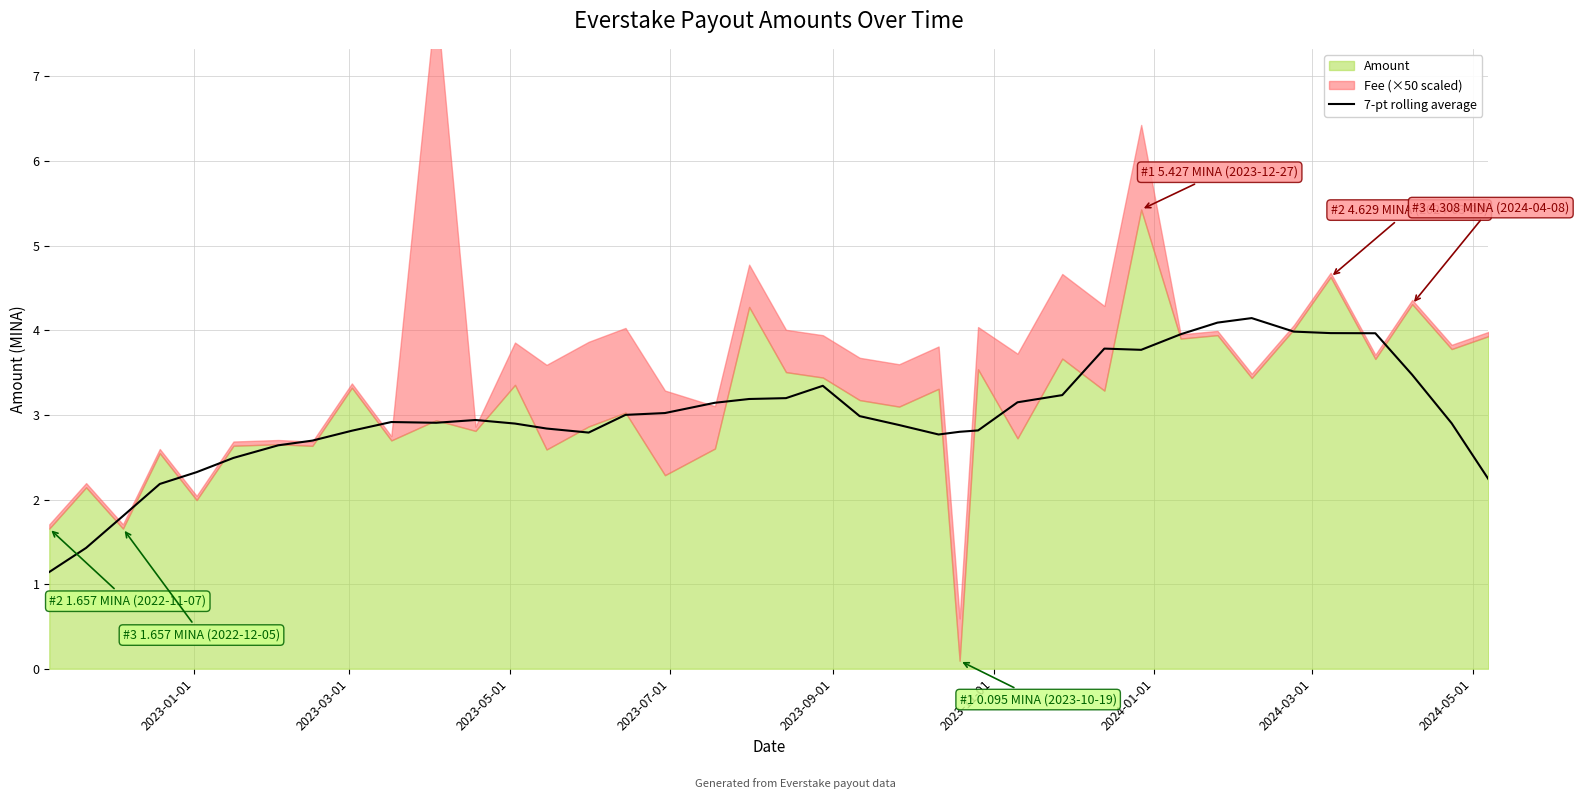

Reading left to right, list all the values displayed in this chart.

1.1	1.4	1.8	2.2	2.3	2.5	2.6	2.7	2.8	2.9	2.9	2.9	2.9	2.8	2.8	3.0	3.0	3.1	3.2	3.2	3.3	3.0	2.9	2.8	2.8	2.8	3.1	3.2	3.8	3.8	4.0	4.1	4.1	4.0	4.0	4.0	3.5	2.9	2.2